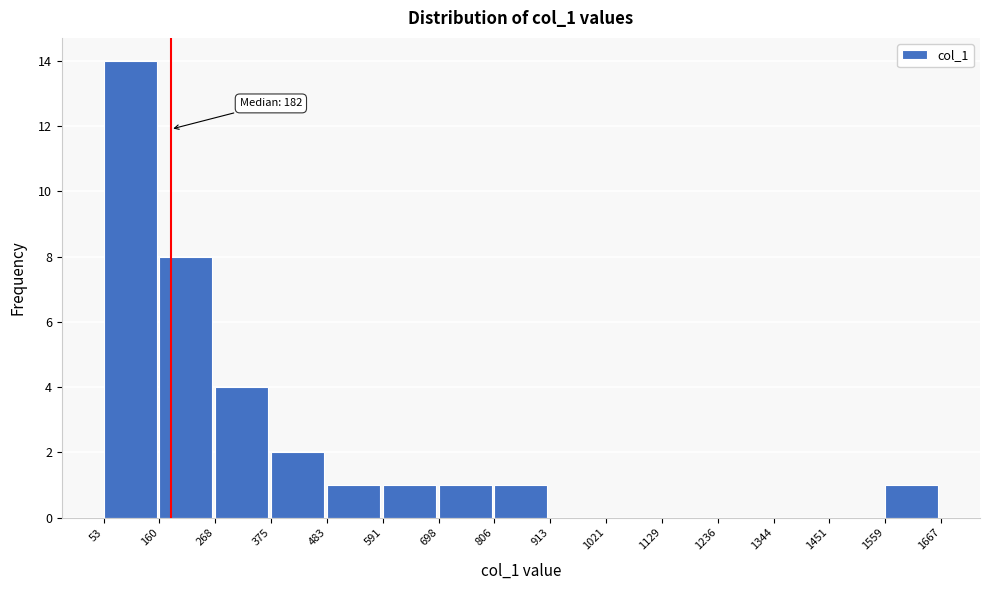

Which range on the x-axis has the tallest bar?

53 to 160